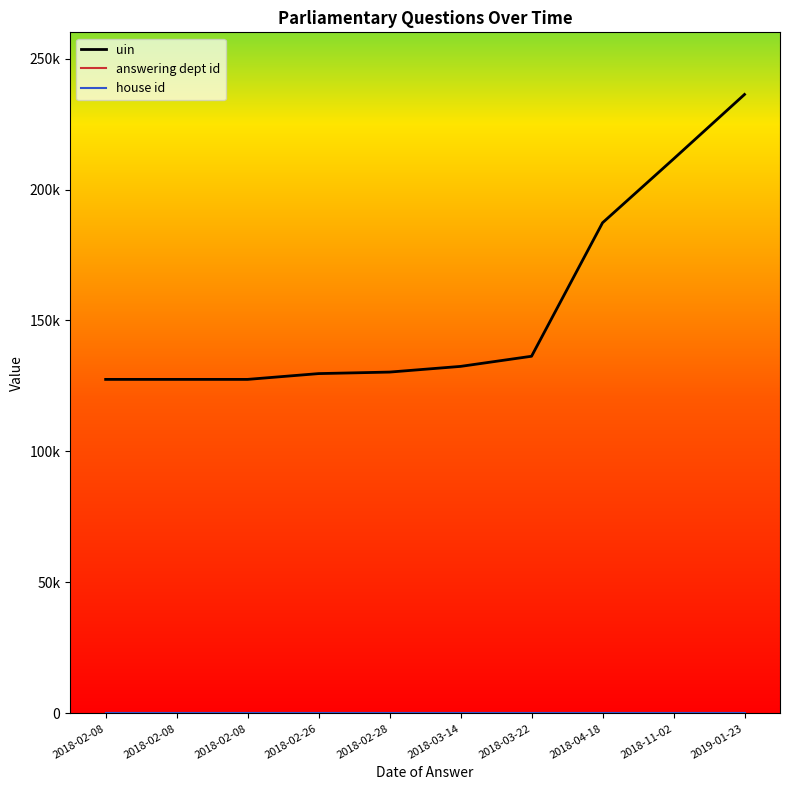

What is the sum of all answering dept id values?

540